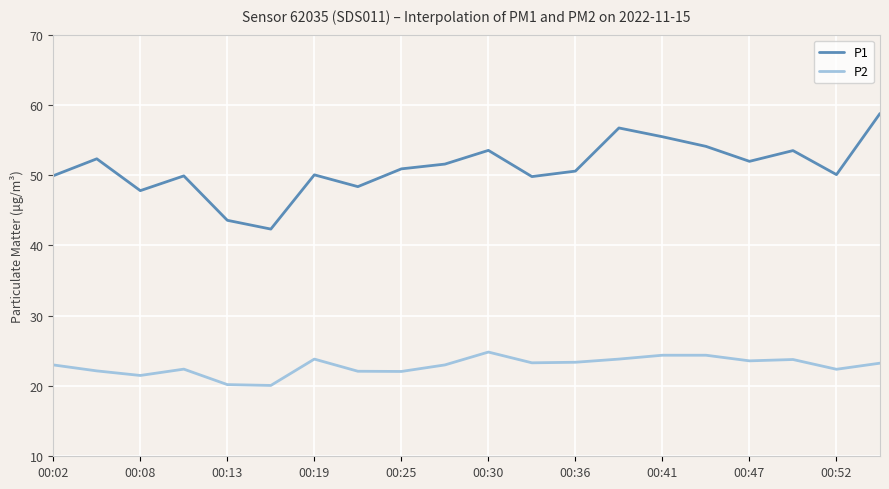

True or false: P2 and P1 intersect in this chart.

False